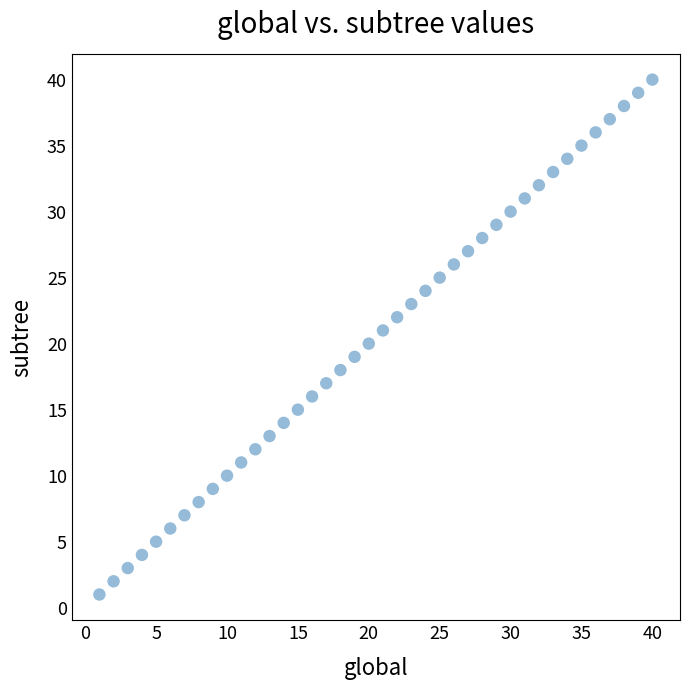

What is the range of Y values (max minus min)?

39